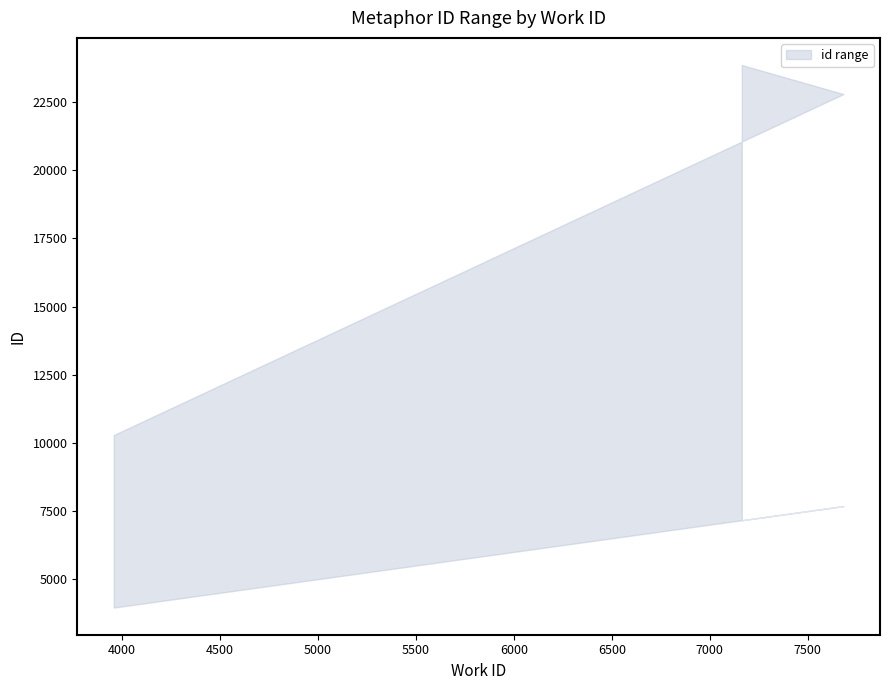

What is the minimum value shown in the chart?

3958